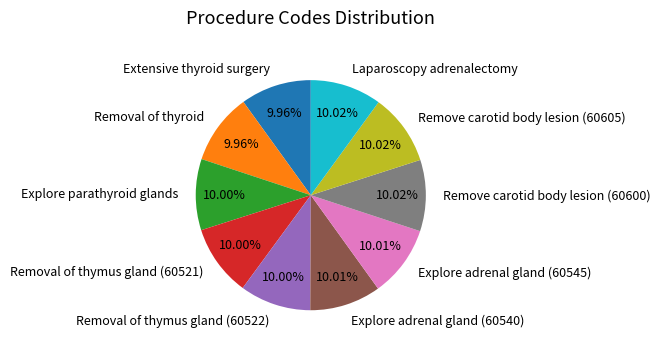

Is there a majority slice in this chart?

No